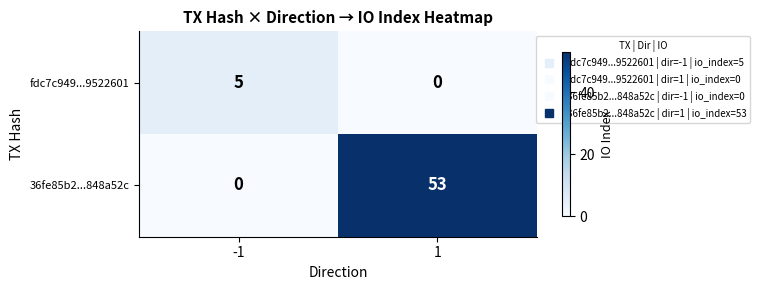

What is the sum of all fdc7c949...9522601 values?

5